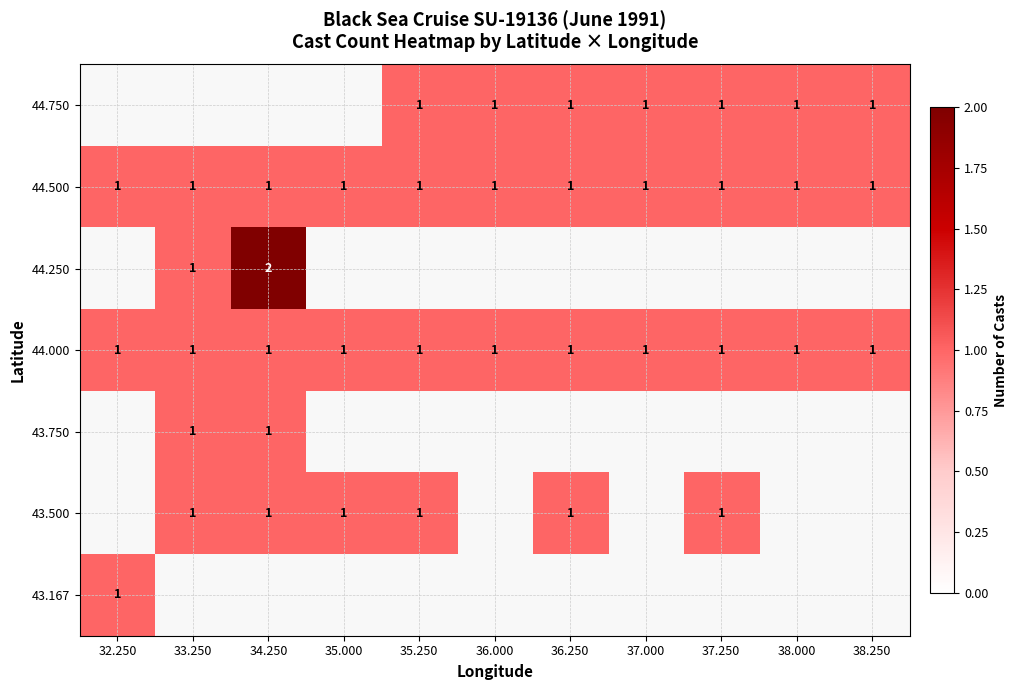

What is the sum of all 44.500 values?

11